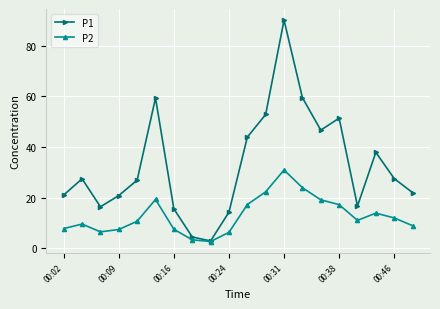

What is the lowest value of the P1 series?

2.9